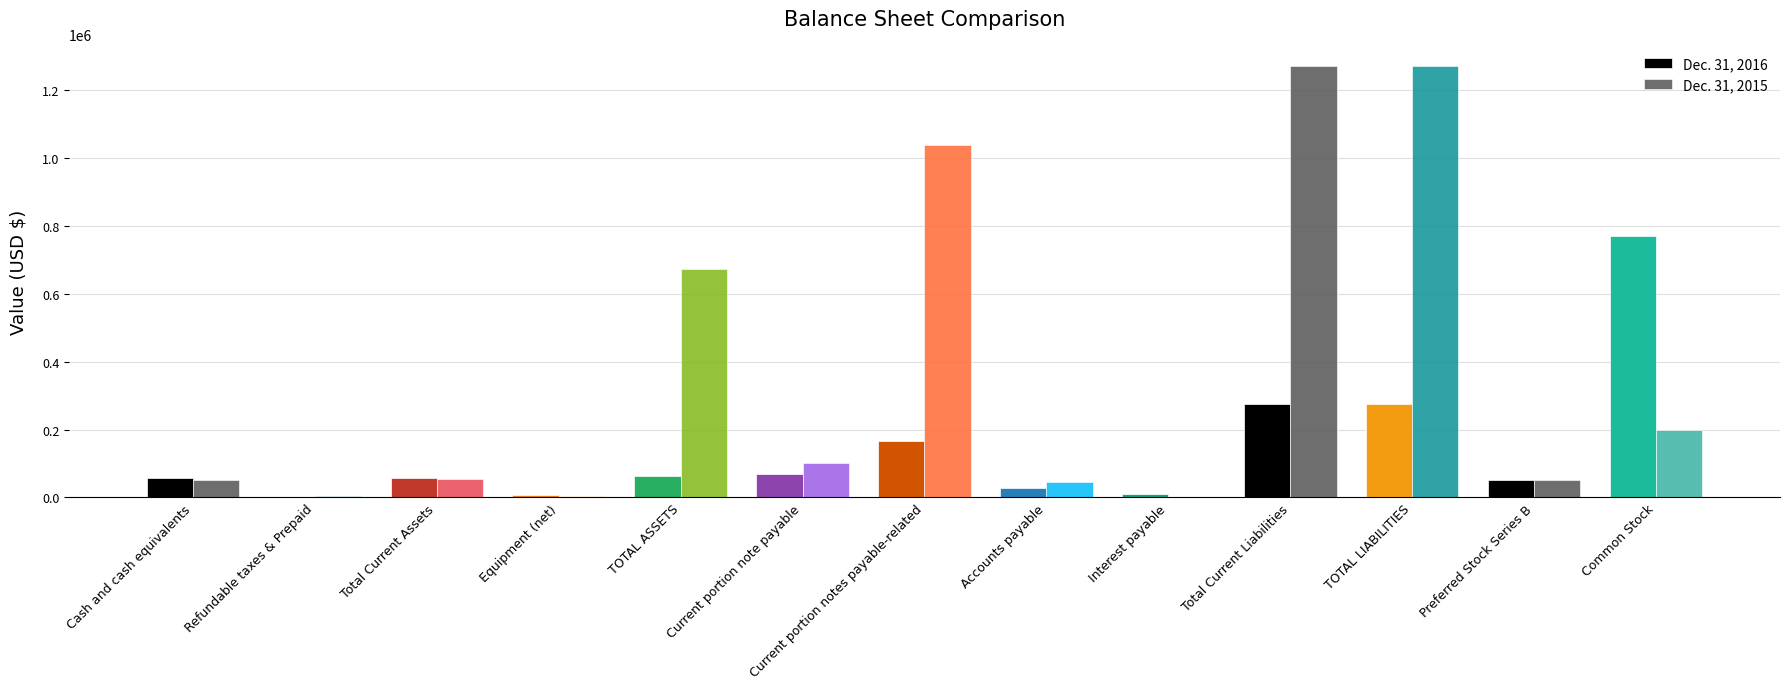

Count the number of categories in the chart.

13